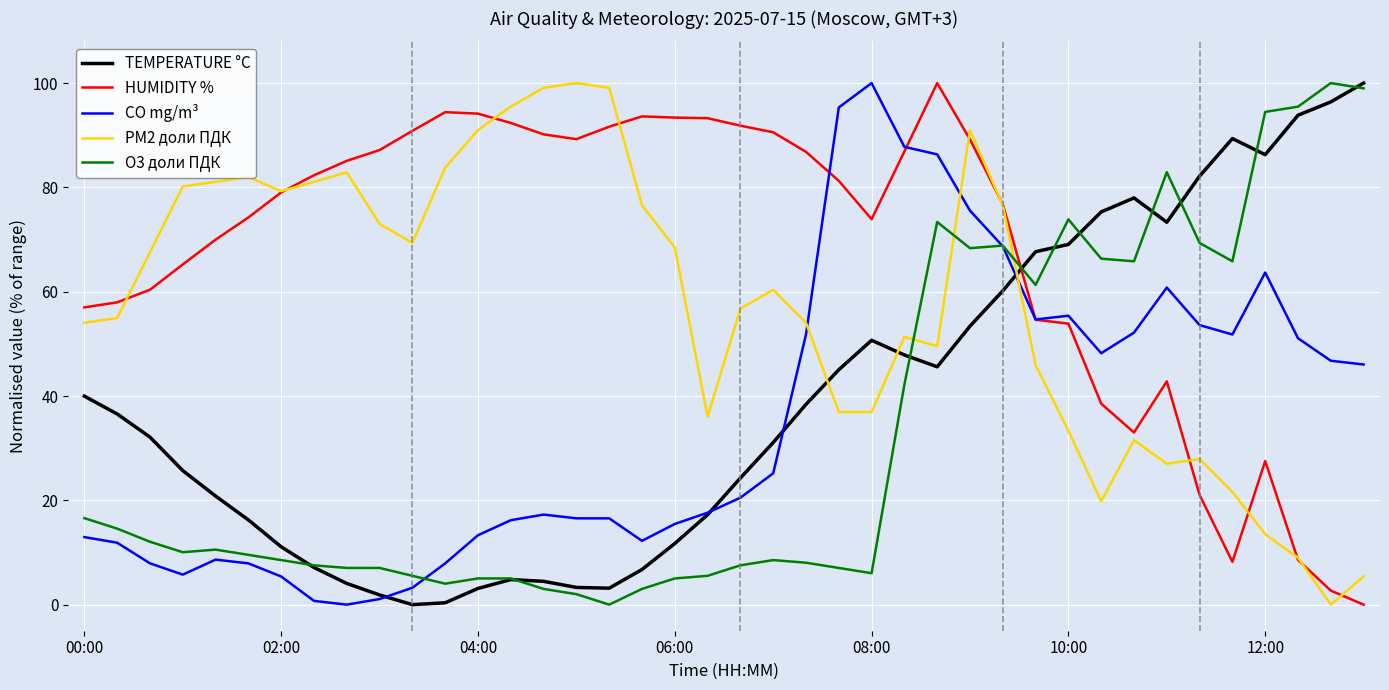

Which series has the largest total across all categories?

HUMIDITY %